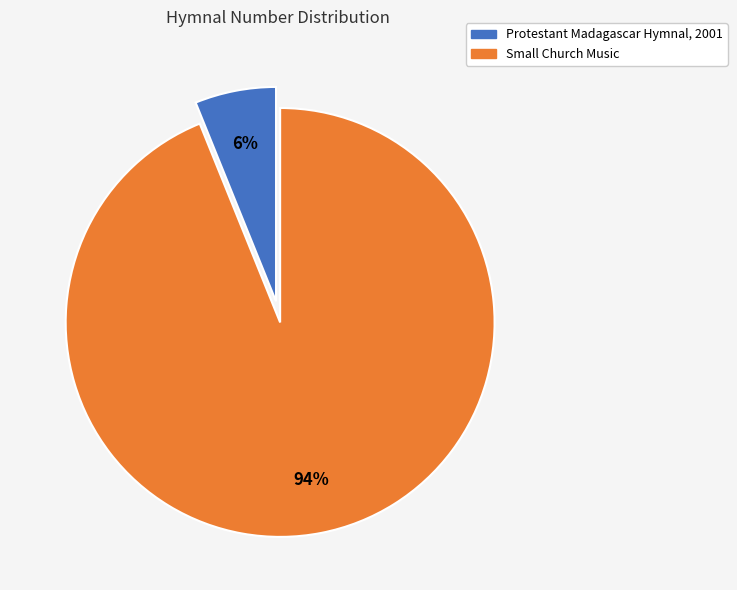

Which has a higher value, Protestant Madagascar Hymnal, 2001 or Small Church Music?

Small Church Music